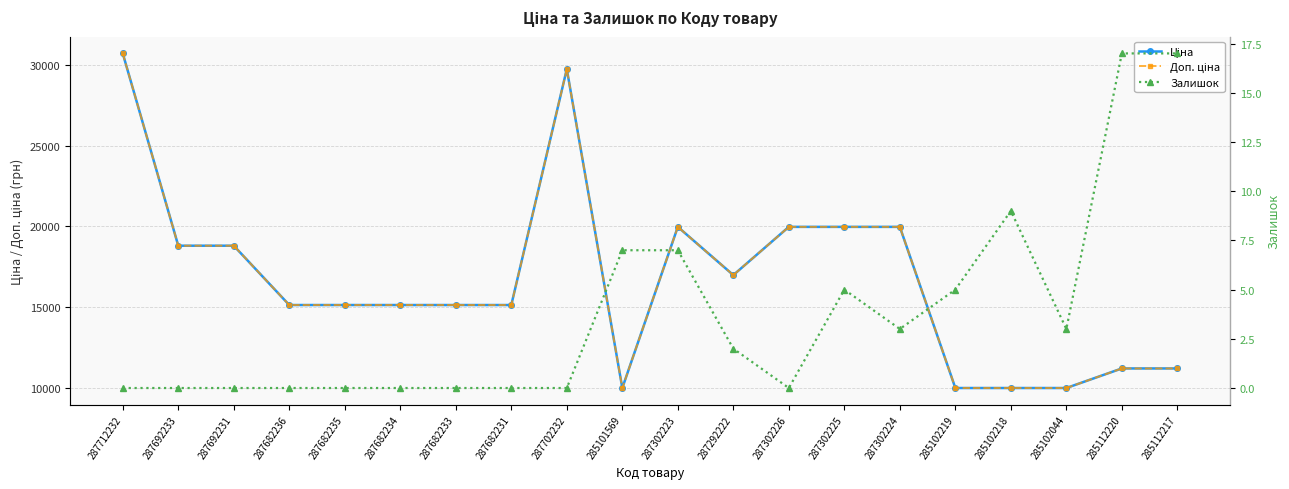

How many lines are shown in the chart?

3